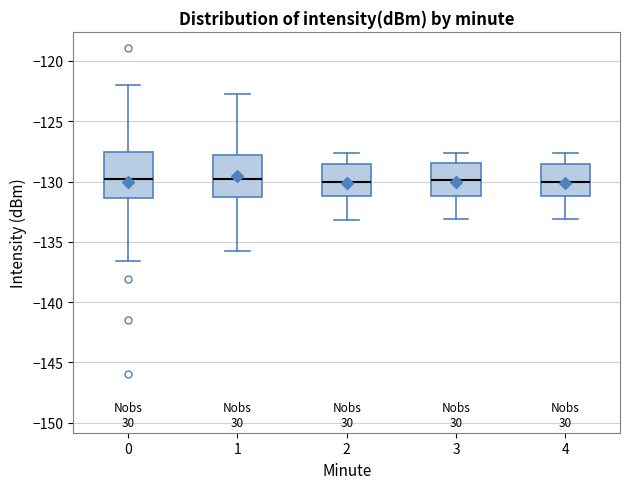

Where is the lower edge of the box at x = 0 on the y-axis? The values are not printed on the chart, so give them approximately, as read against the axis.

-131.5